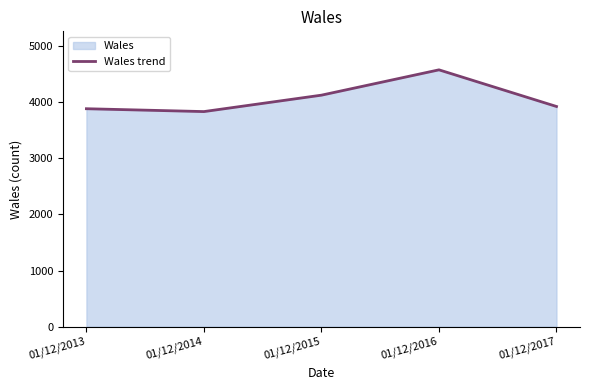

What is the difference between the values at 01/12/2016 and 01/12/2013?

694